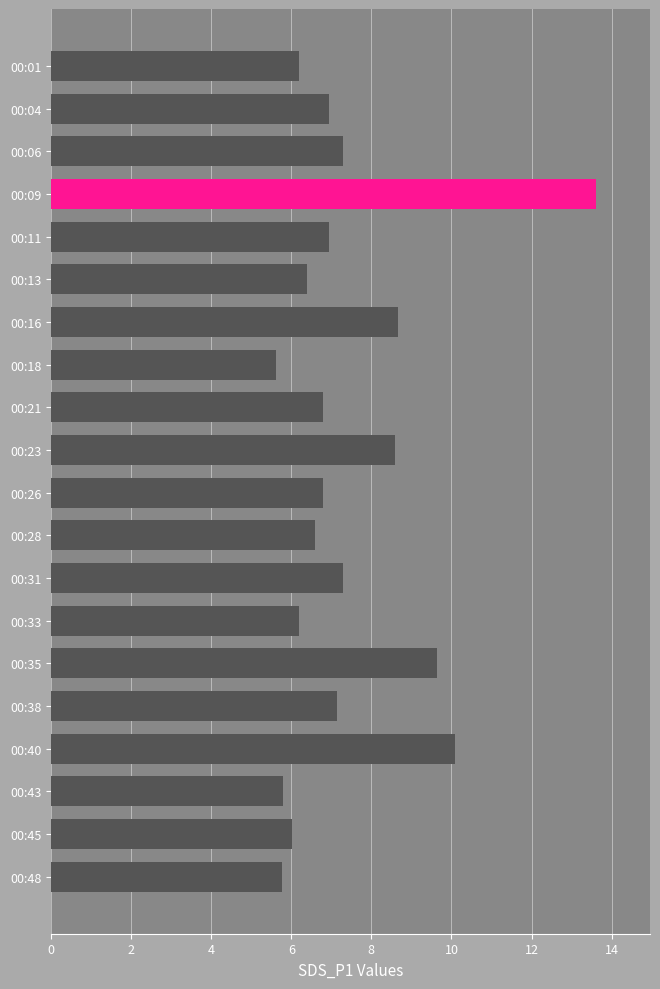

Which has a higher value, 00:09 or 00:16?

00:09